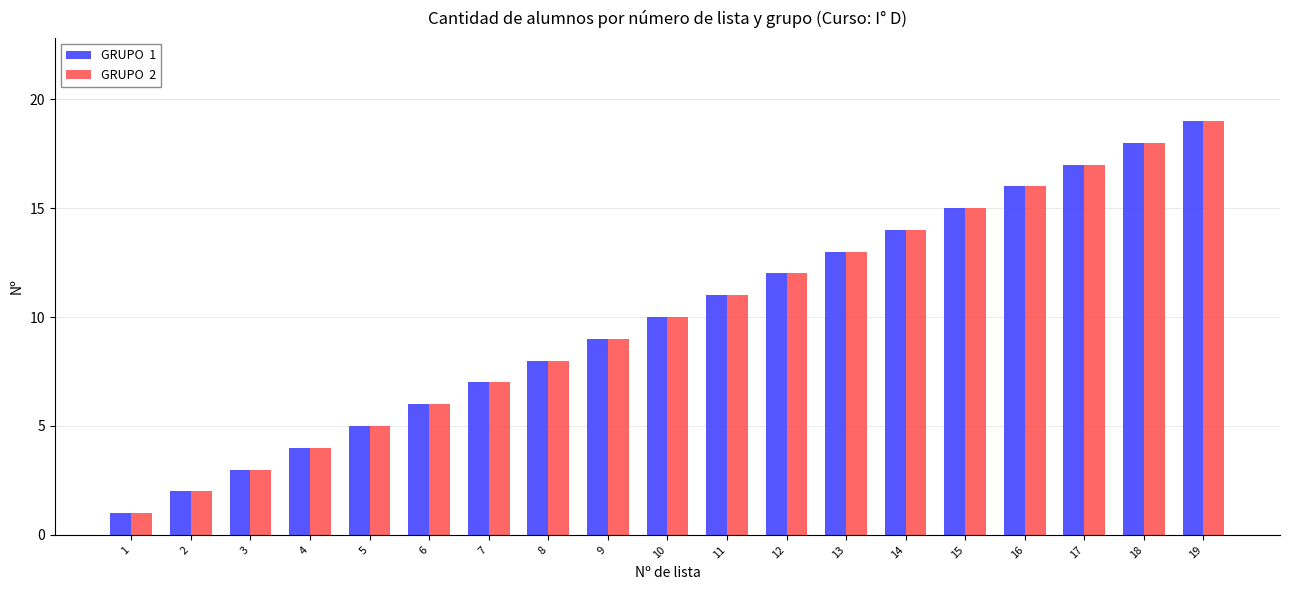

Does the chart contain stacked bars?

No